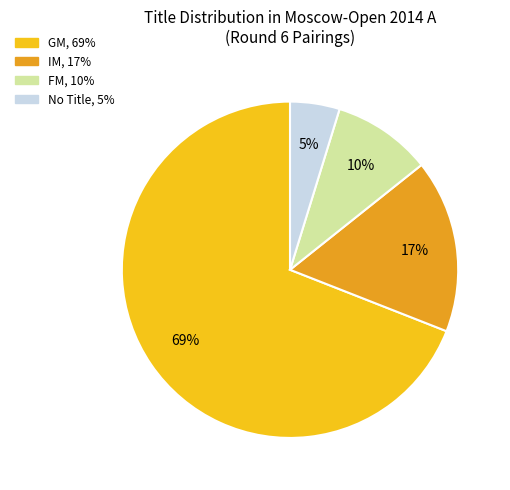

Is there any slice that represents more than half of the pie?

Yes